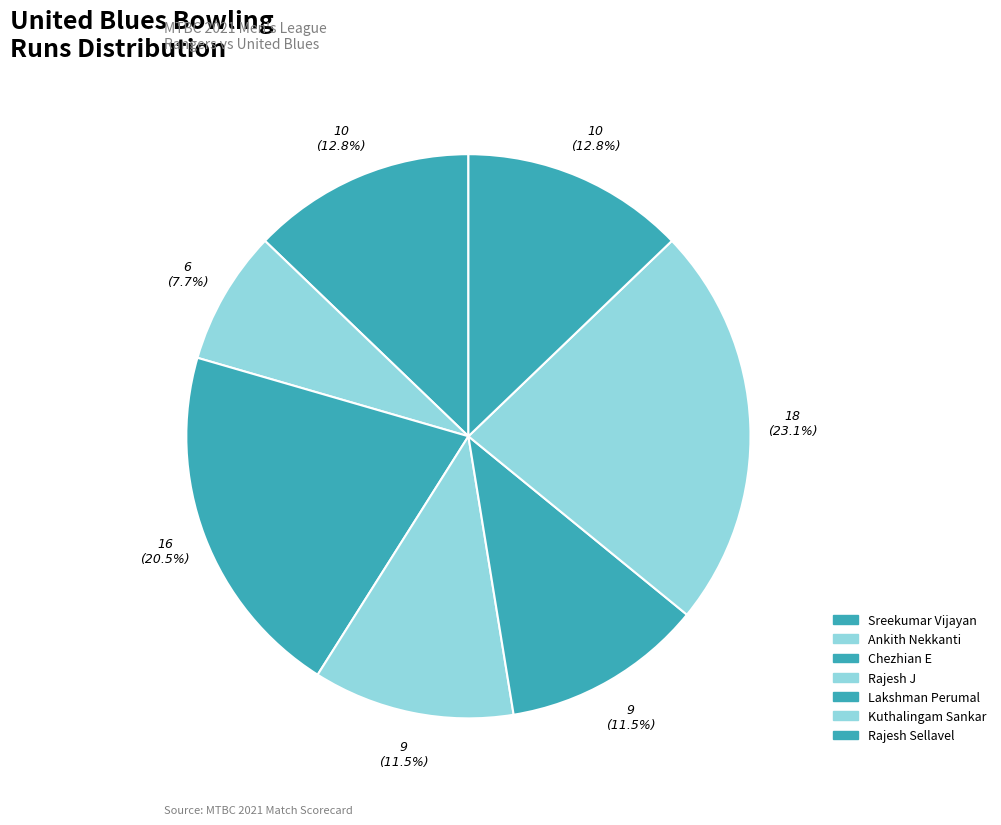

How many slices are in this pie chart?

7